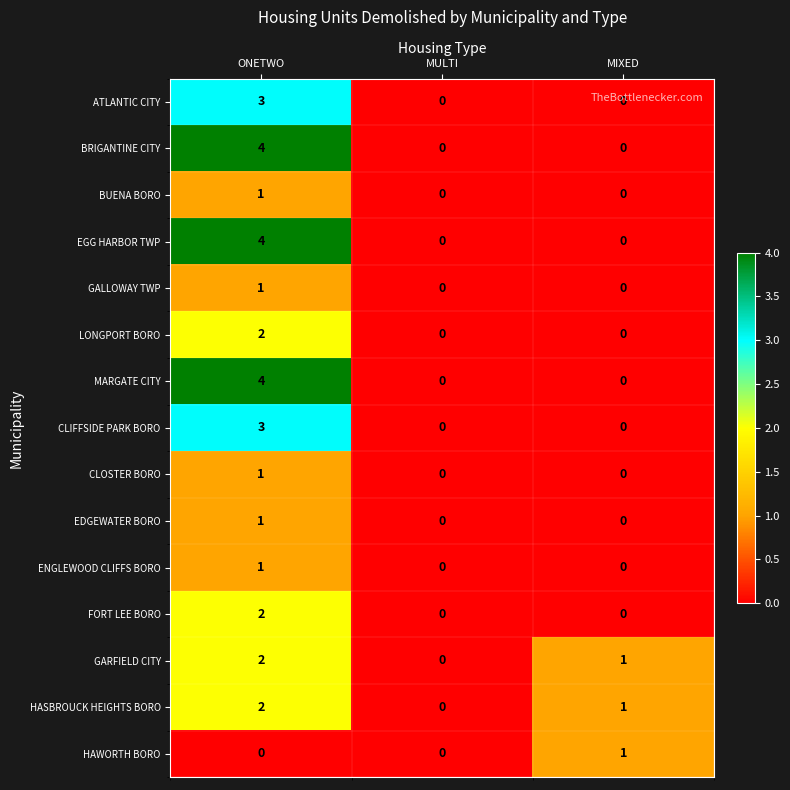

At how many categories does at least one series exceed 2?

1